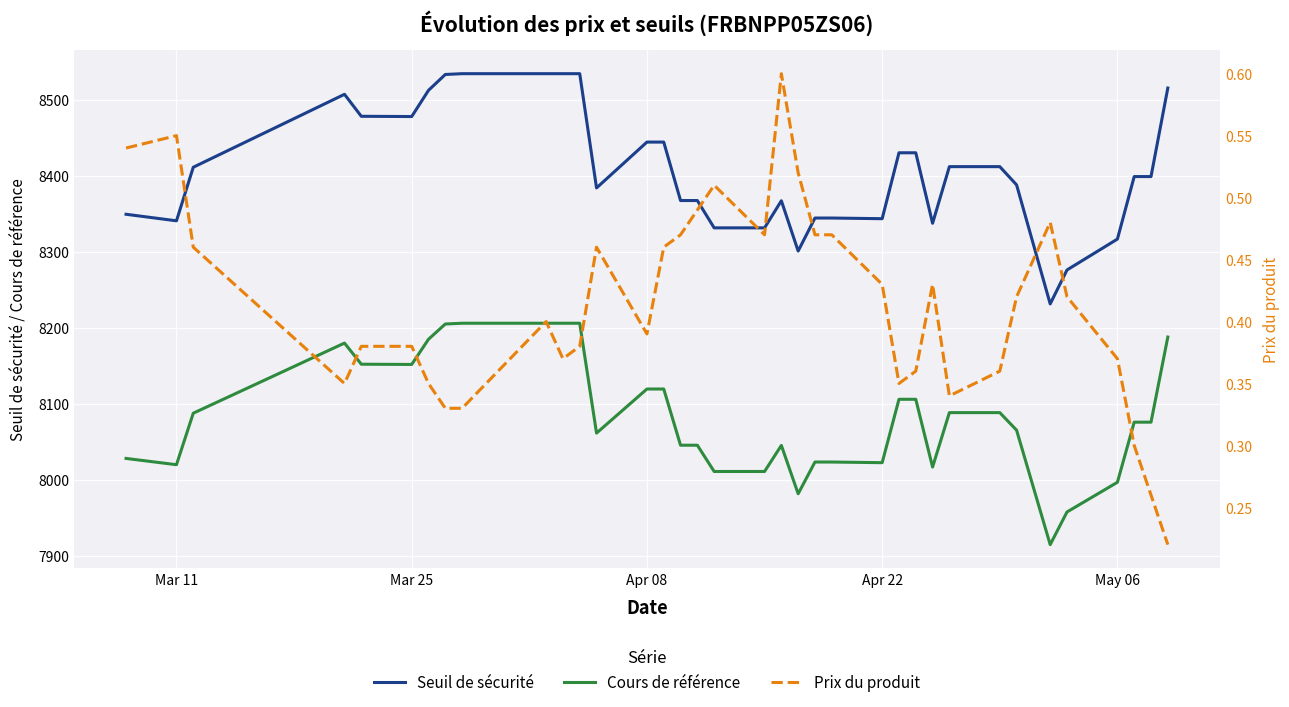

Count the number of data series in this chart.

3